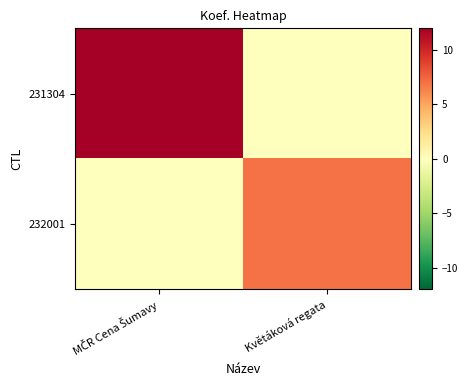

Between MČR Cena Šumavy and Květáková regata, which is larger?

MČR Cena Šumavy